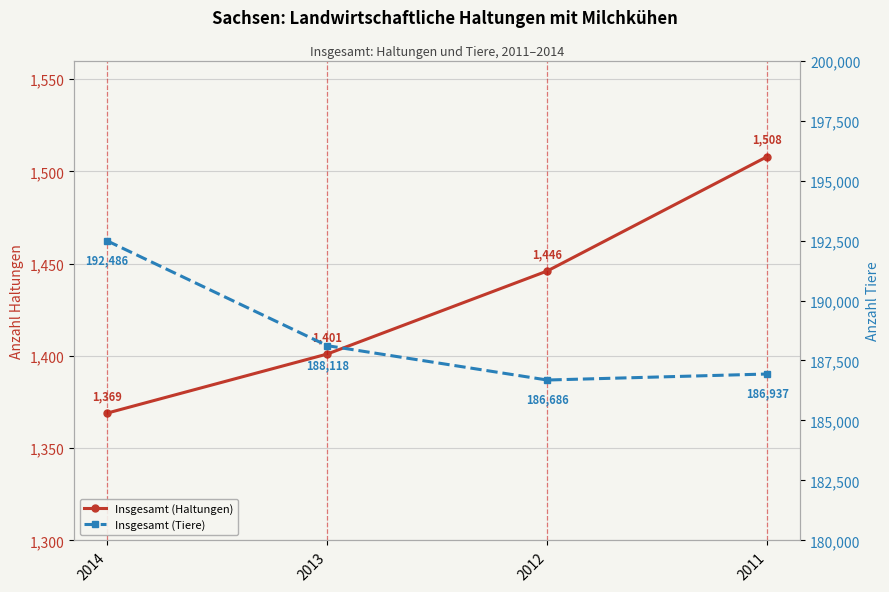

At which category does the chart reach its minimum across all series?

2014